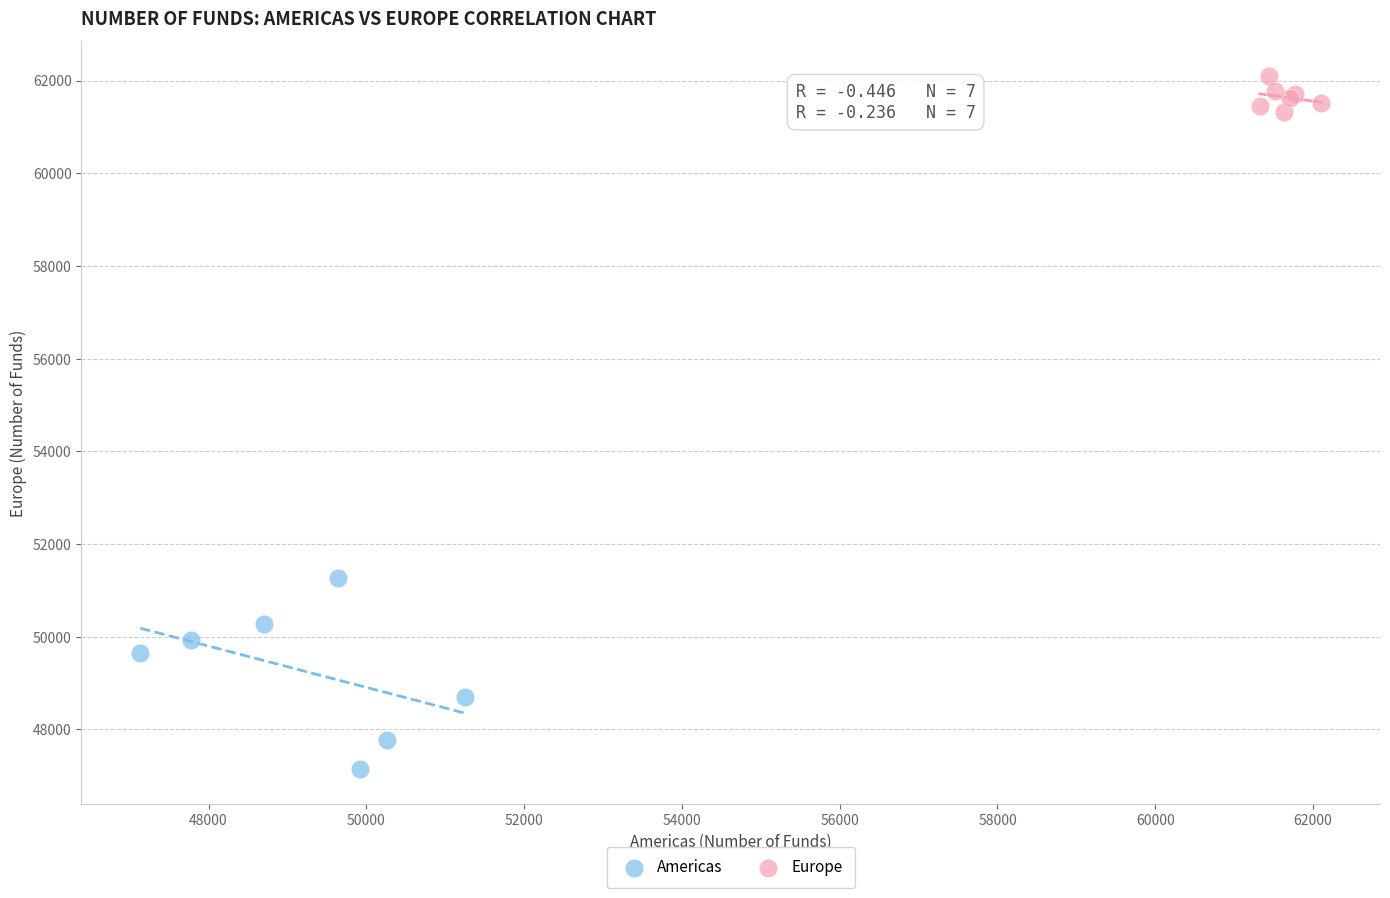

Which series reaches the minimum Y coordinate?

Americas